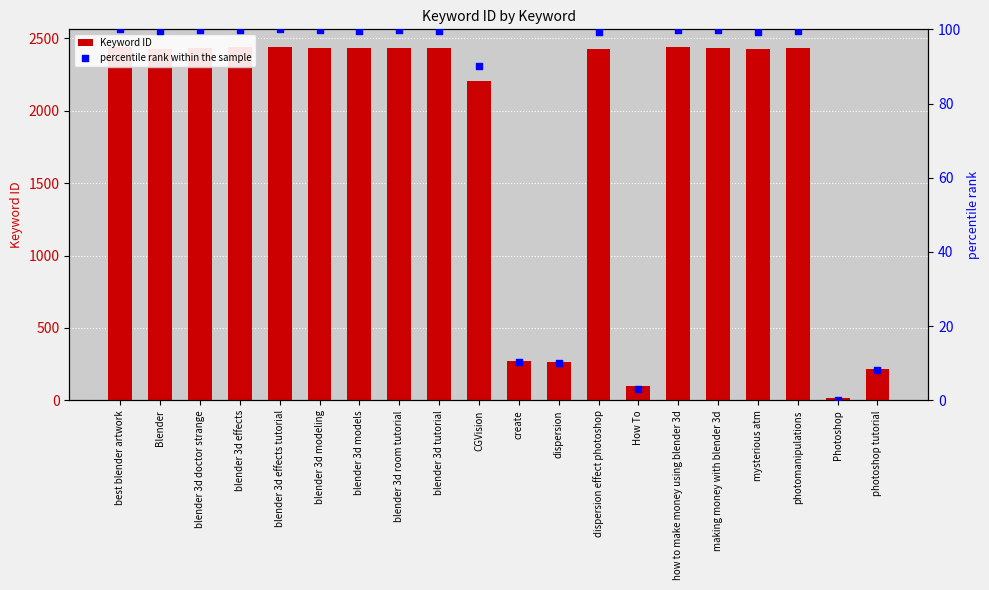

Which series reaches the maximum Y coordinate?

Keyword ID